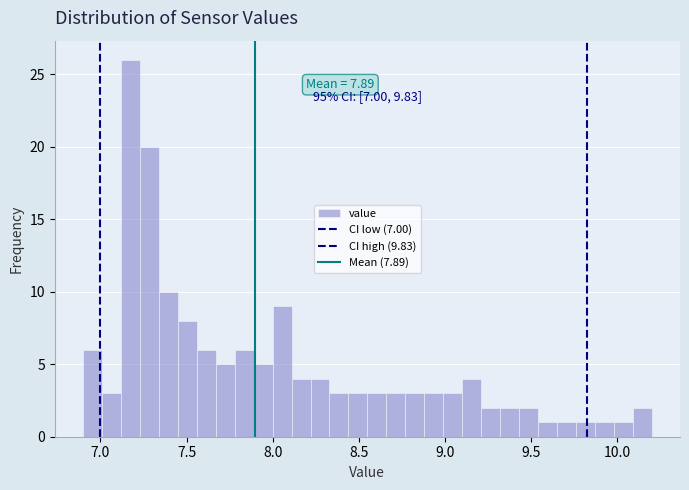

Around what value on the x-axis is the tallest bar? Give the approximate position of its centre, as read against the axis.

7.20